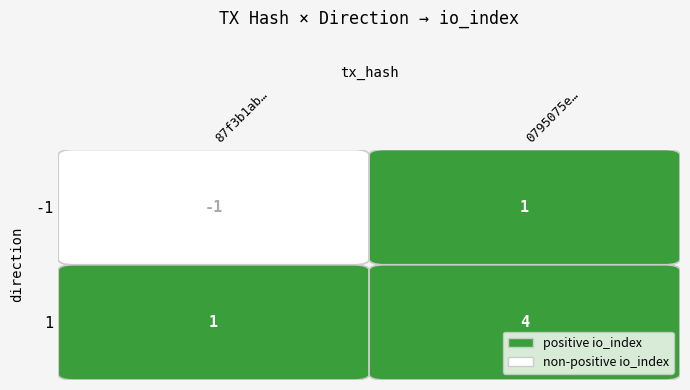

List the labels in order of 0795075ecae04342b9e98cc76341ab192b4b66f value, largest first.

1, -1